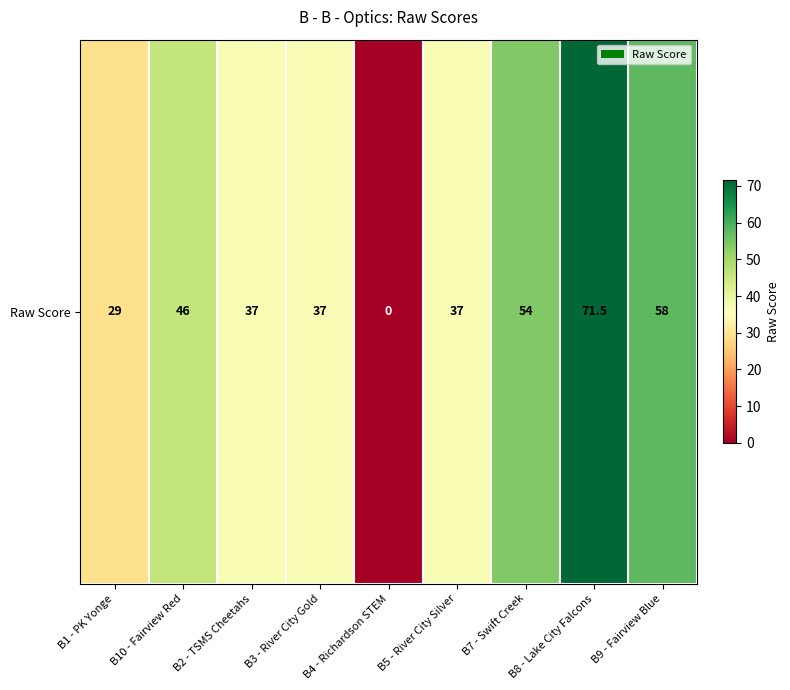

Where does the data first go above 37?

B10 - Fairview Red